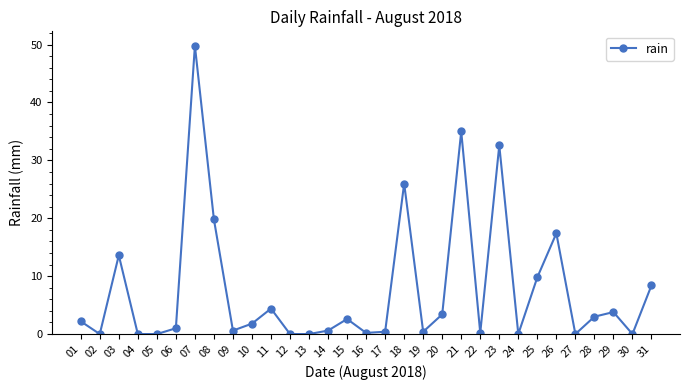

True or false: the data shows 28.2 at 12.

False